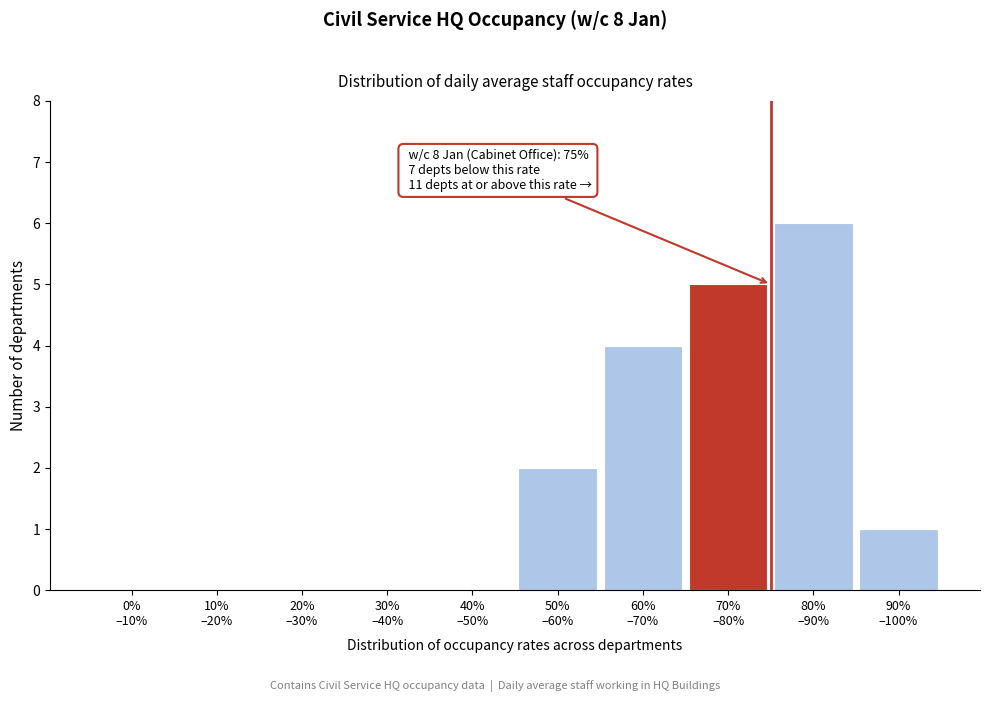

What is the sum of all values?

18